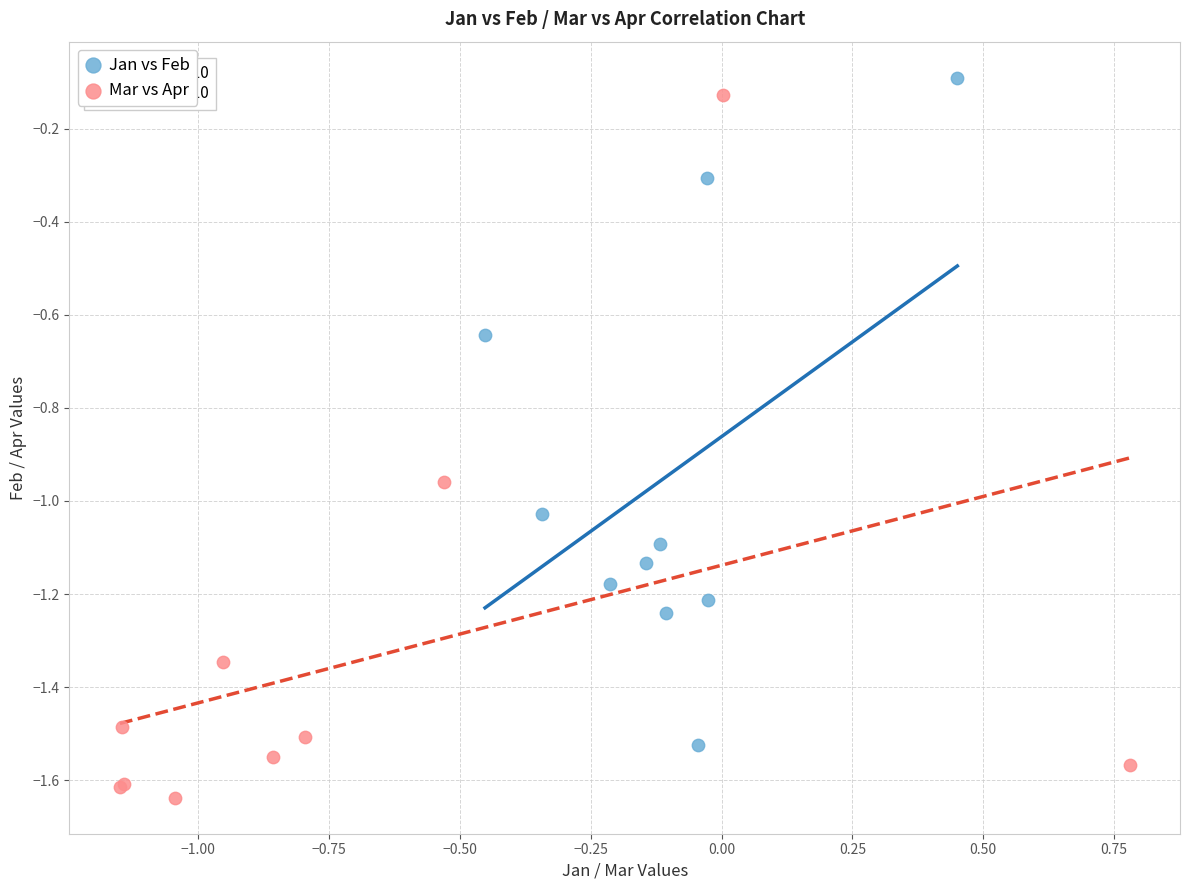

Which series contains the highest Y value?

Jan vs Feb